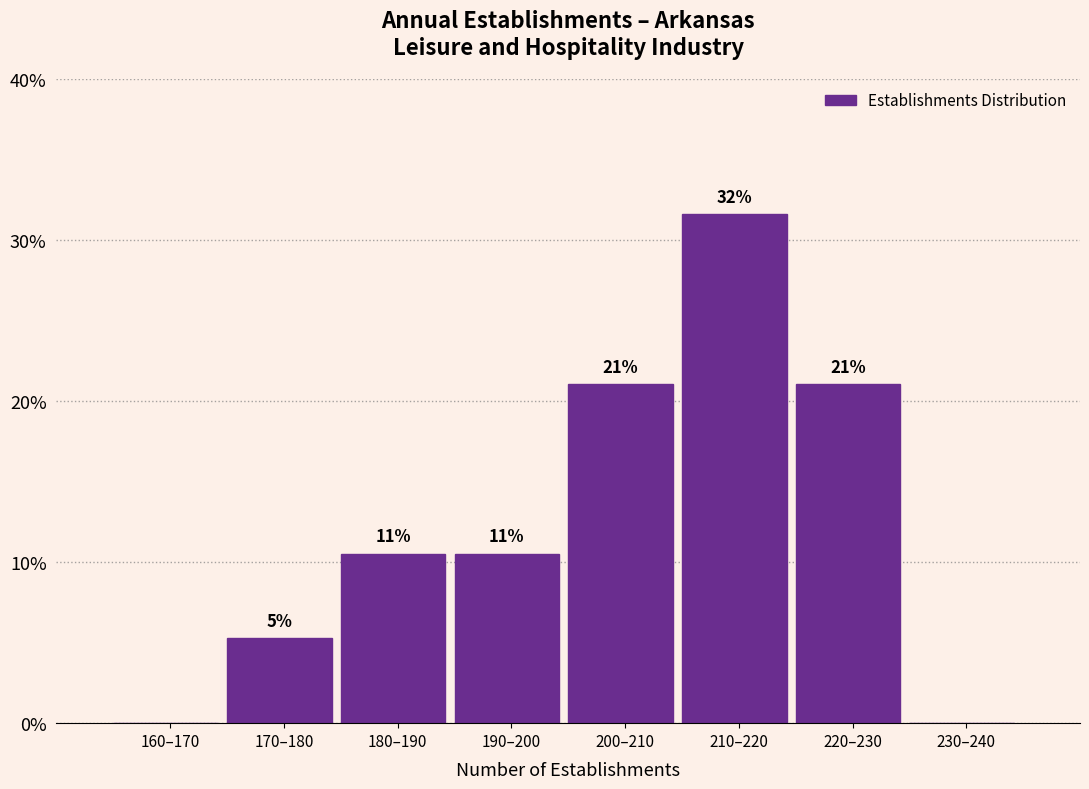

Are the bars horizontal?

No